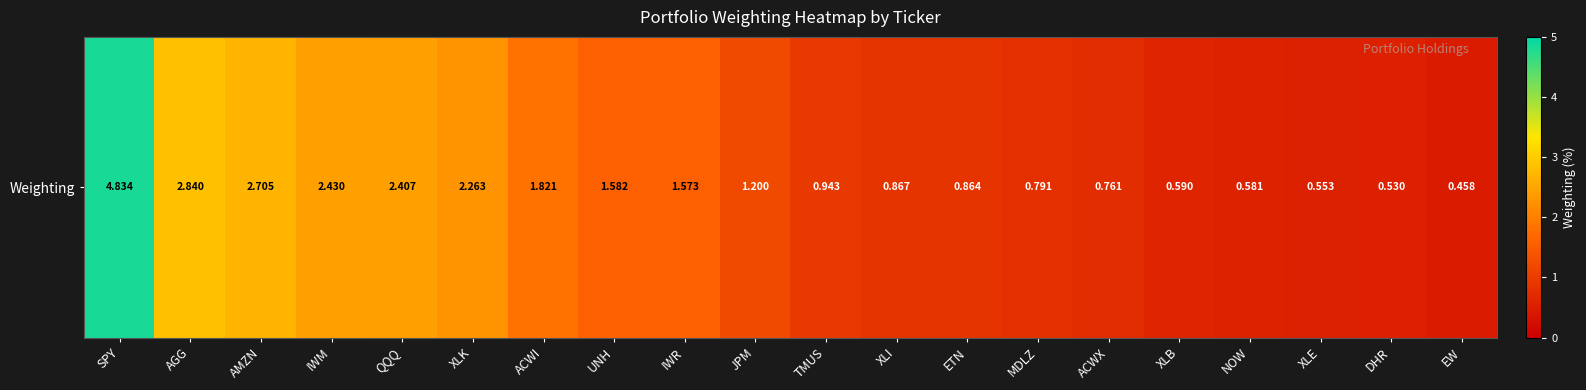

List the labels in order of value, smallest first.

EW, DHR, XLE, NOW, XLB, ACWX, MDLZ, ETN, XLI, TMUS, JPM, IWR, UNH, ACWI, XLK, QQQ, IWM, AMZN, AGG, SPY